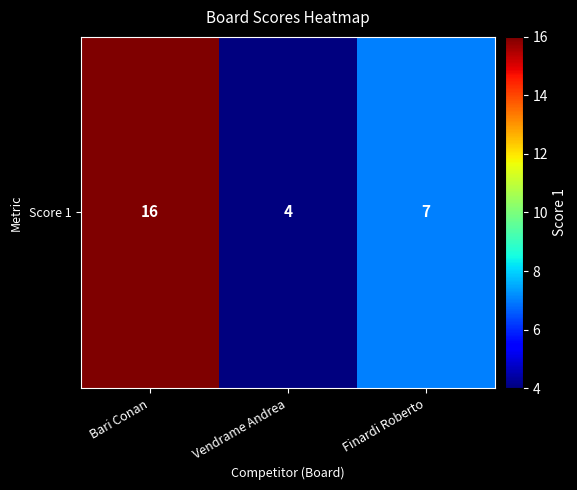

At which category does the chart reach its peak across all series?

Bari Conan